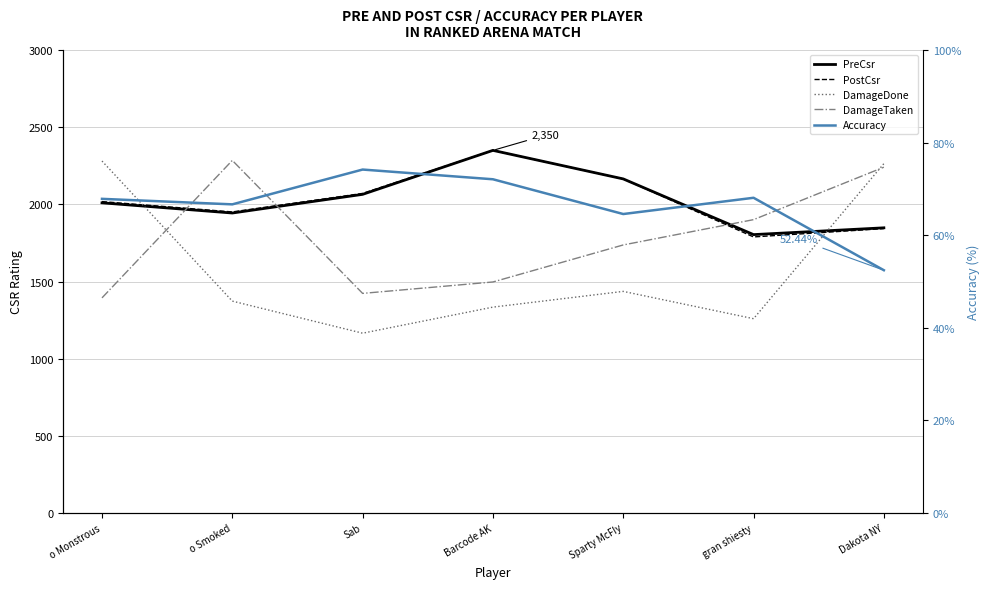

What position from the right is o Smoked?

6